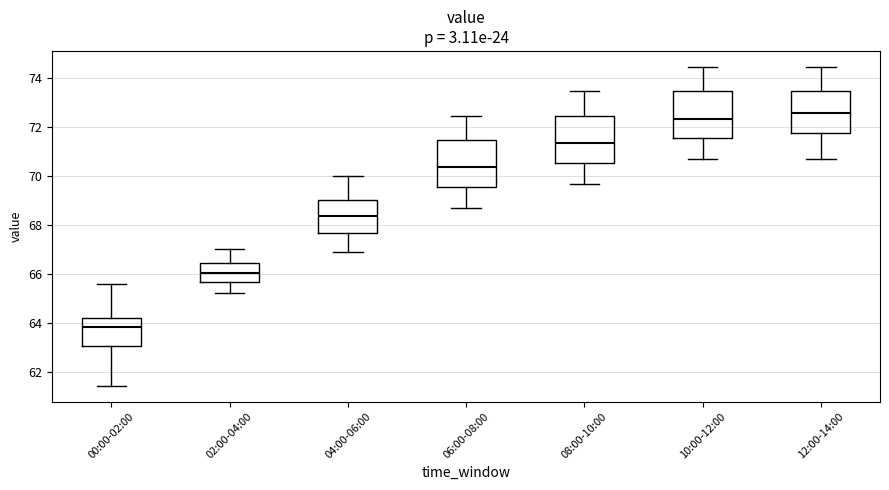

Where does the median line of the box for 06:00-08:00 sit on the y-axis? The values are not printed on the chart, so give them approximately, as read against the axis.

70.4